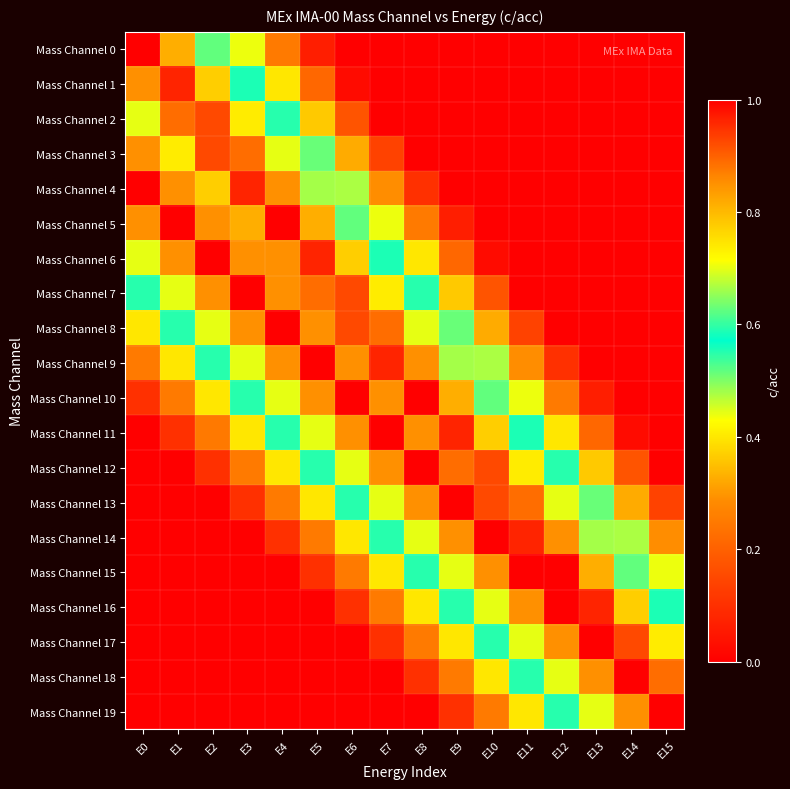

At which category is the sum across all series the highest?

E4